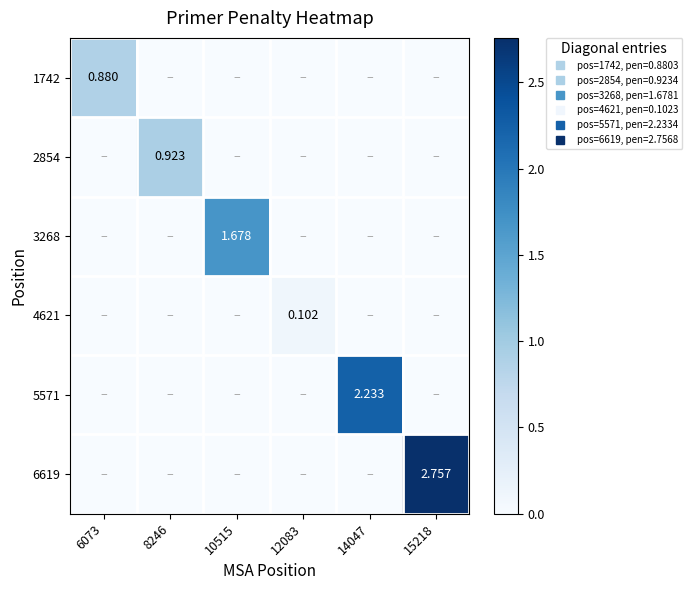

Where is 3268 nearest to the value 0?

6073